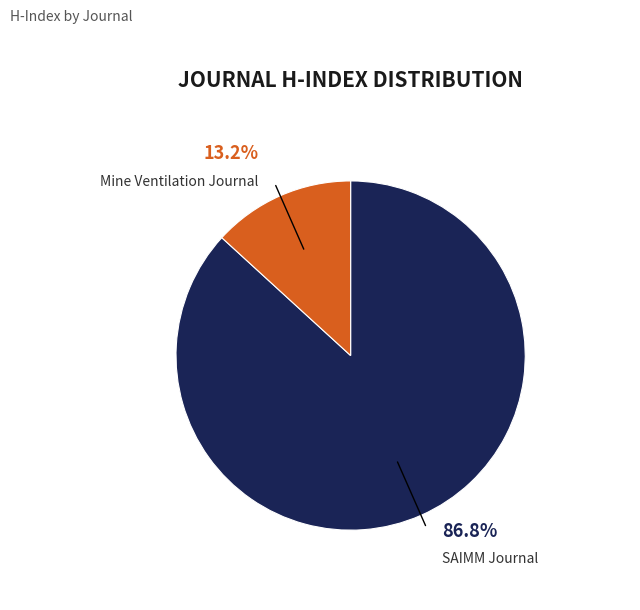

Is there any slice that represents more than half of the pie?

Yes